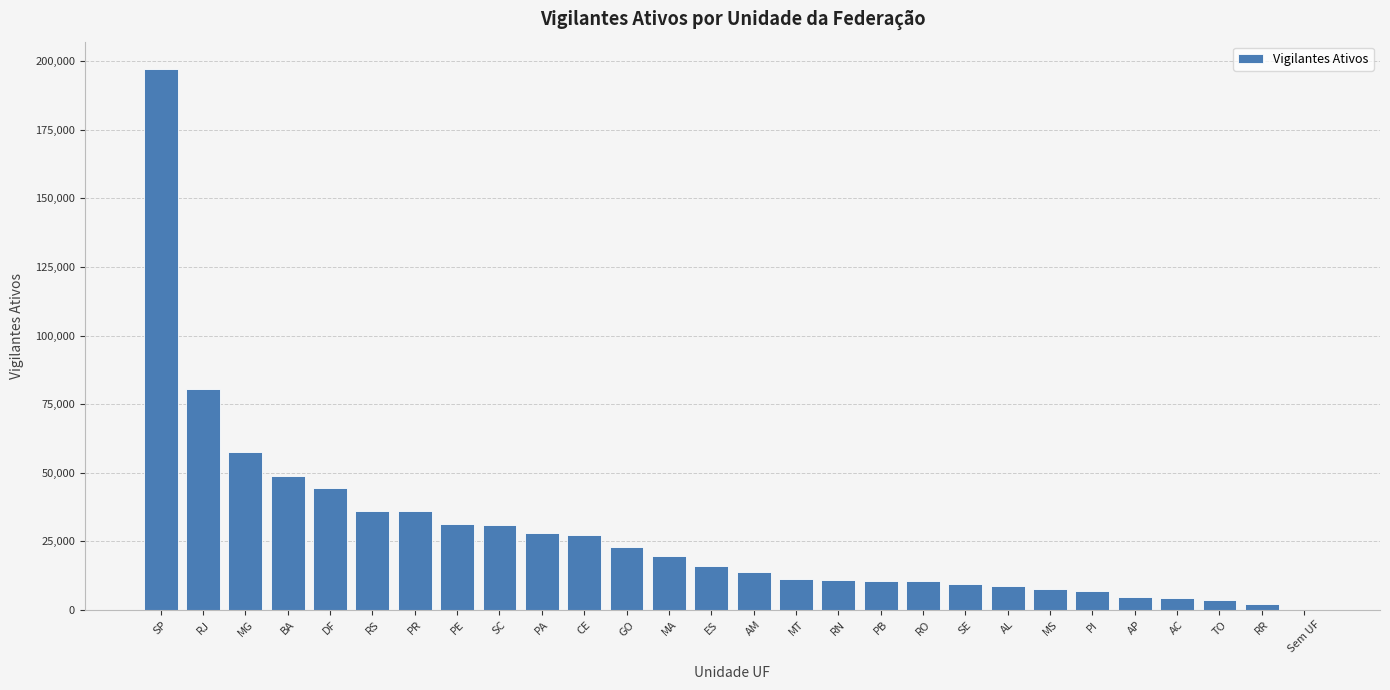

Which has a higher value, DF or RO?

DF